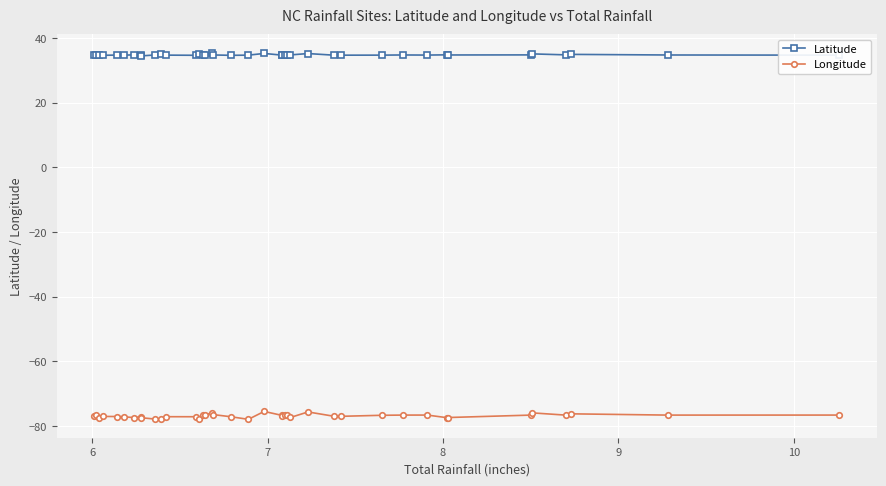

Count the number of categories in the chart.

40